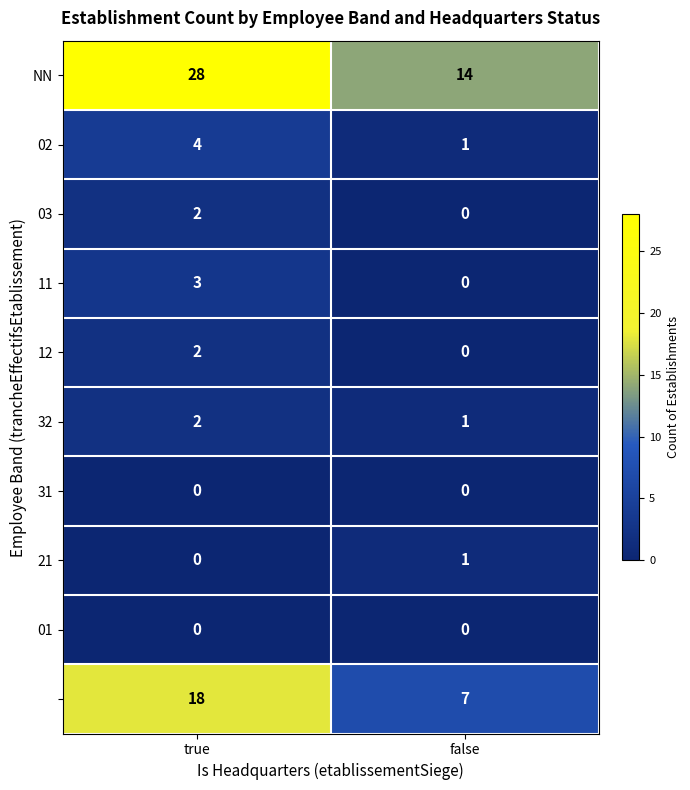

Count the number of categories in the chart.

2